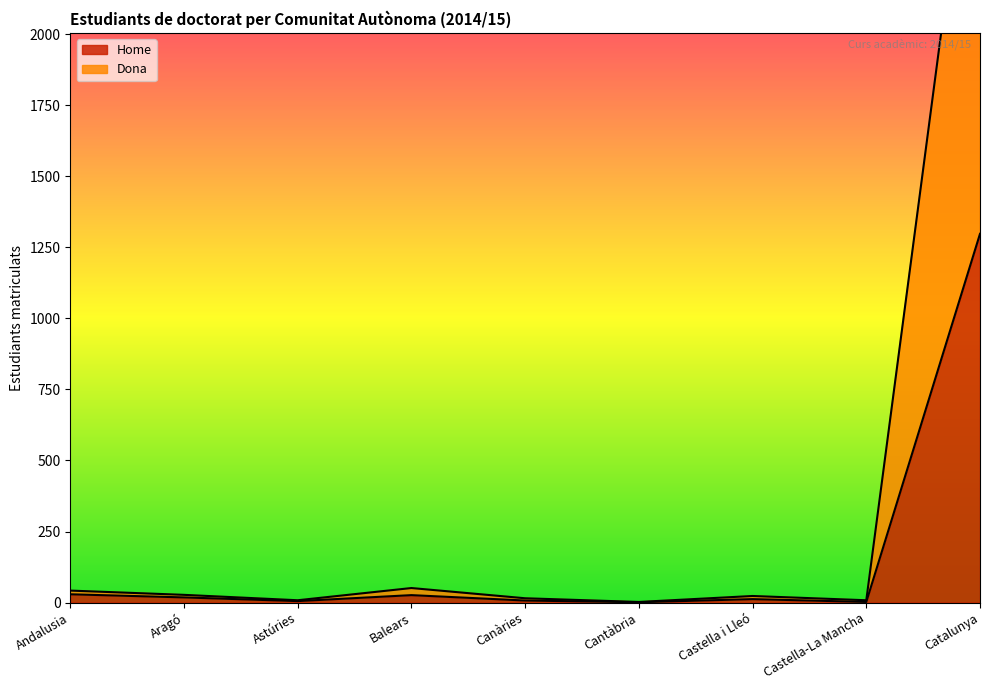

What is the label of the 4th point from the right?

Cantàbria